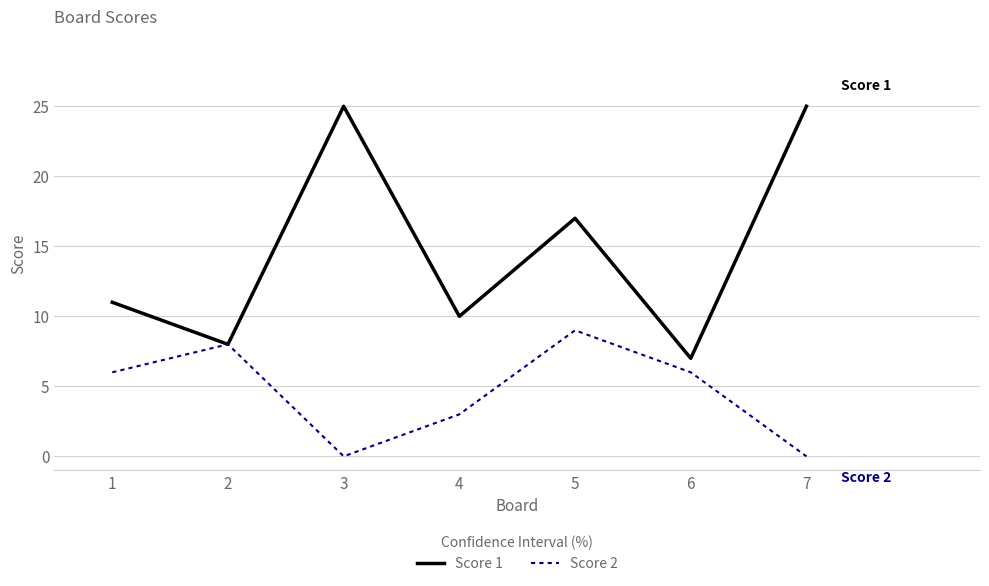

The value of Score 2 at 5 is 9. True or false?

True